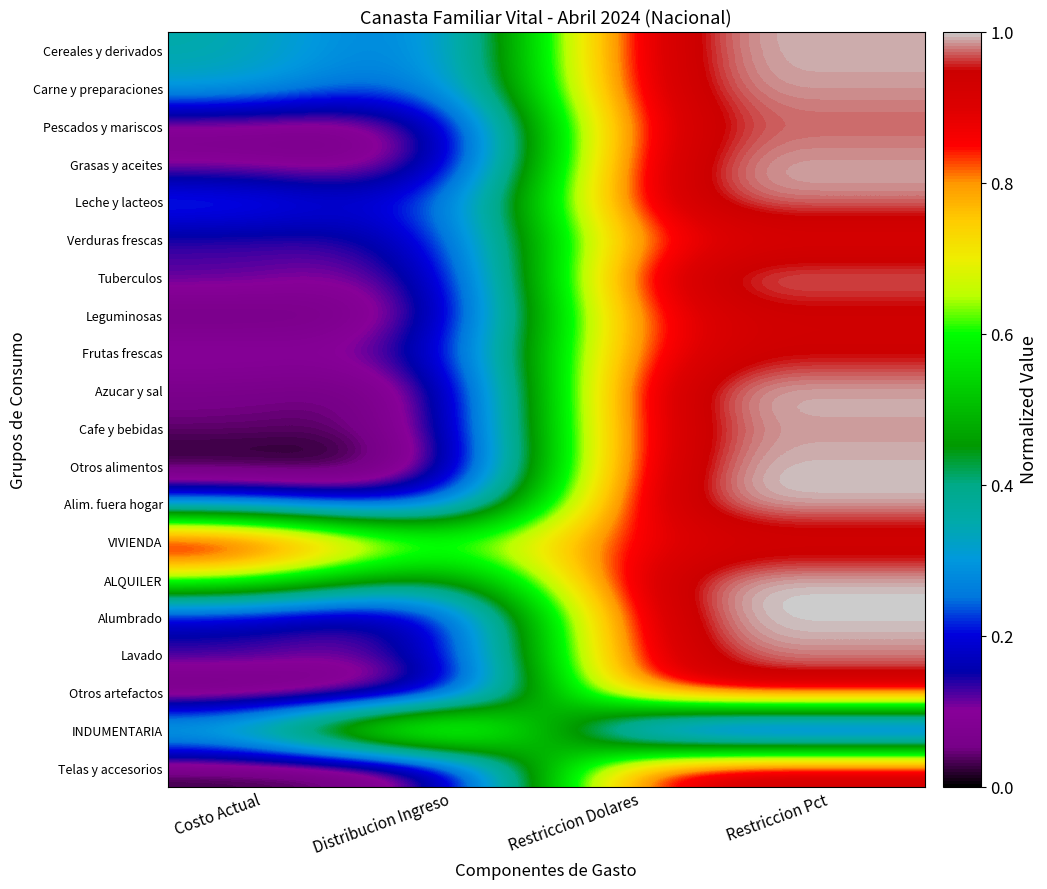

At which category is the sum across all series the highest?

Restriccion Dolares